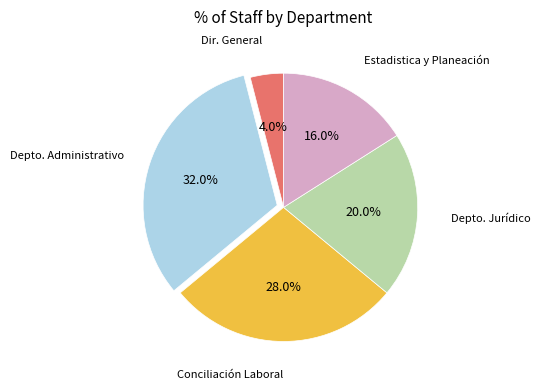

Which slice is the largest?

Depto. Administrativo